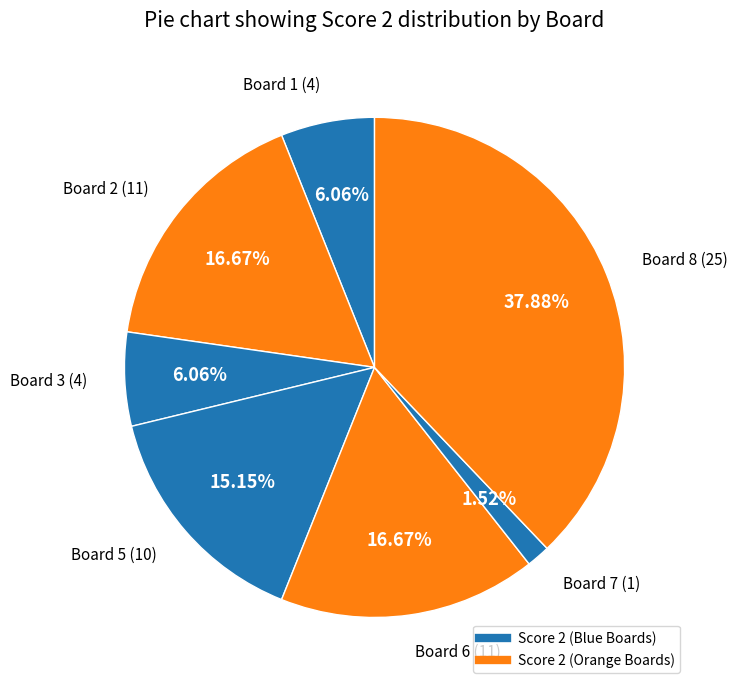

How many segments does this pie chart have?

7